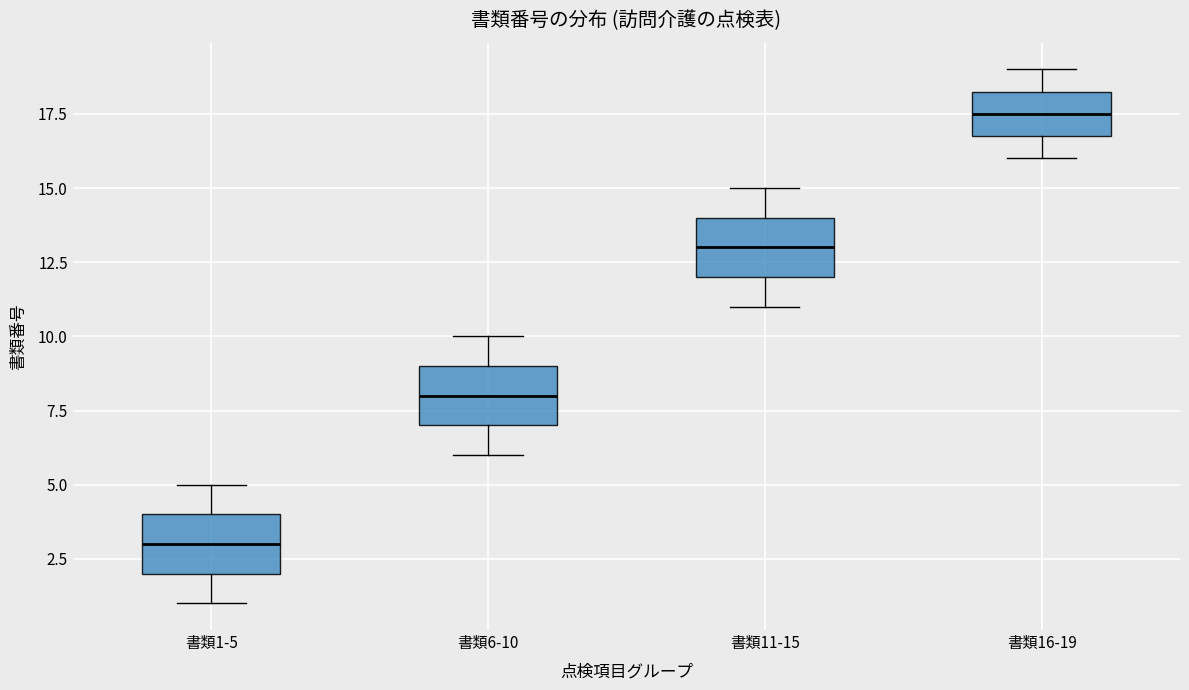

Which box's median line is the lowest?

書類1-5